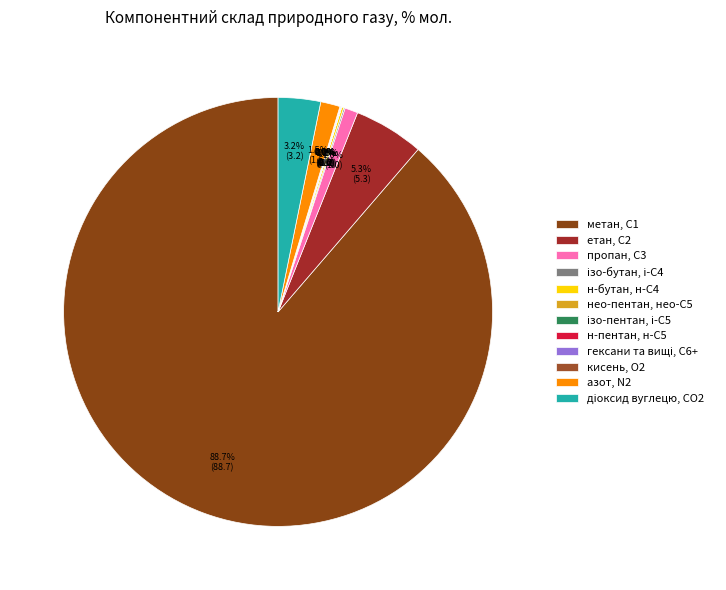

What is the majority slice?

метан, С1